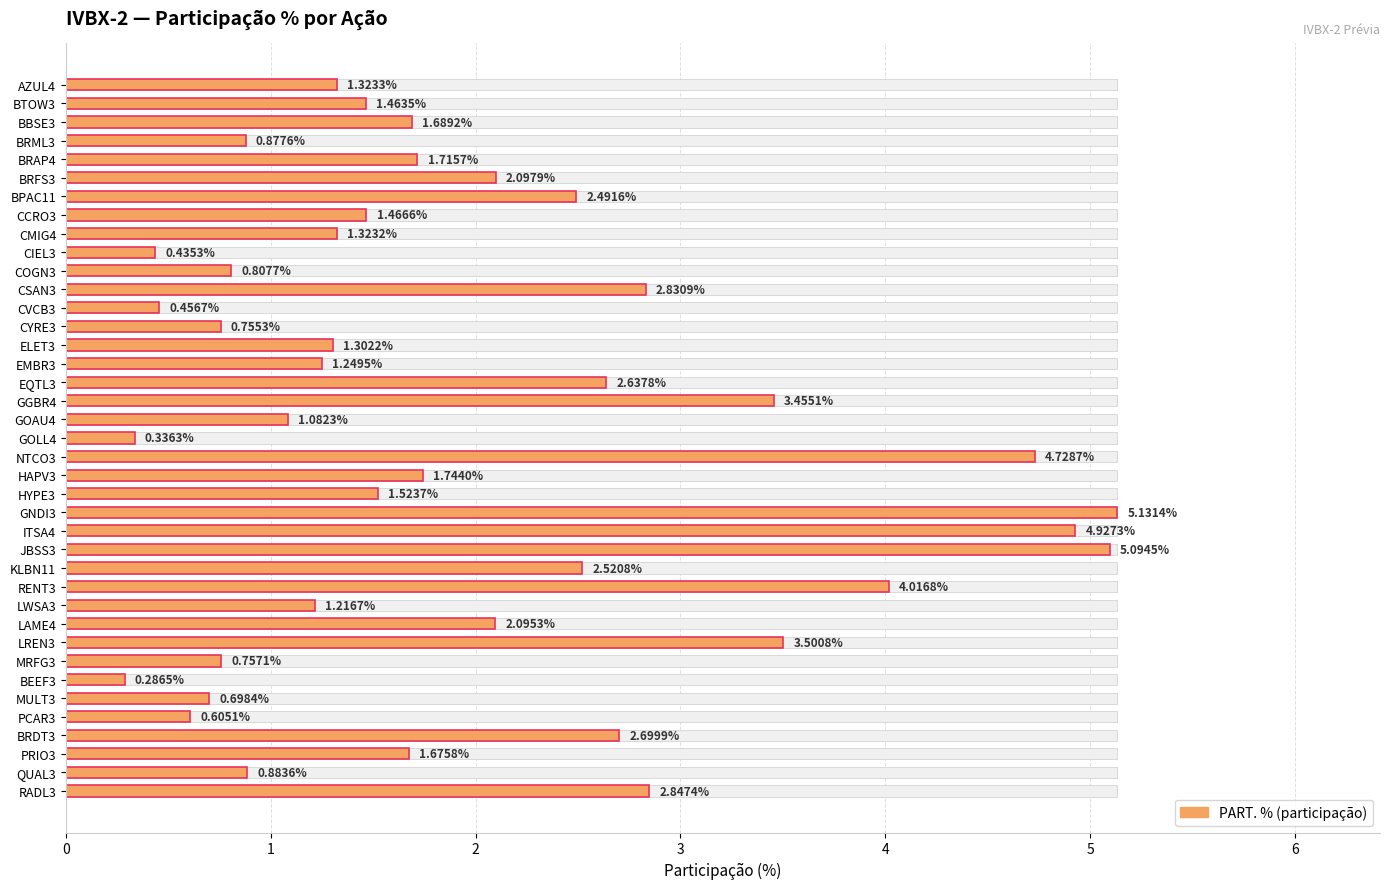

What is the value of the 30th bar from the left?

2.1